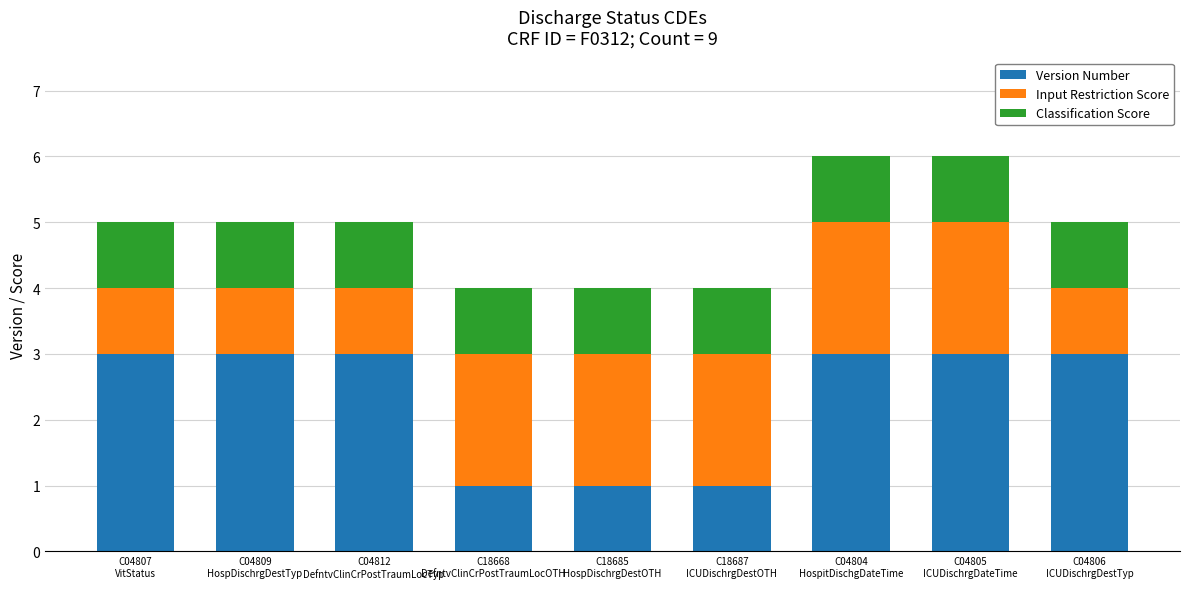

What is the sum of all Version Number values?

21